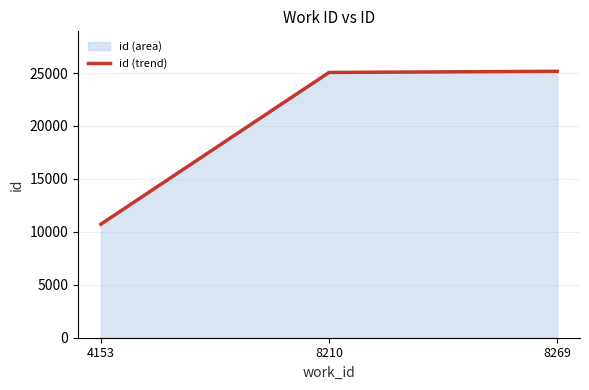

Reading left to right, list all the values displayed in this chart.

4153=10720	8210=25055	8269=25164